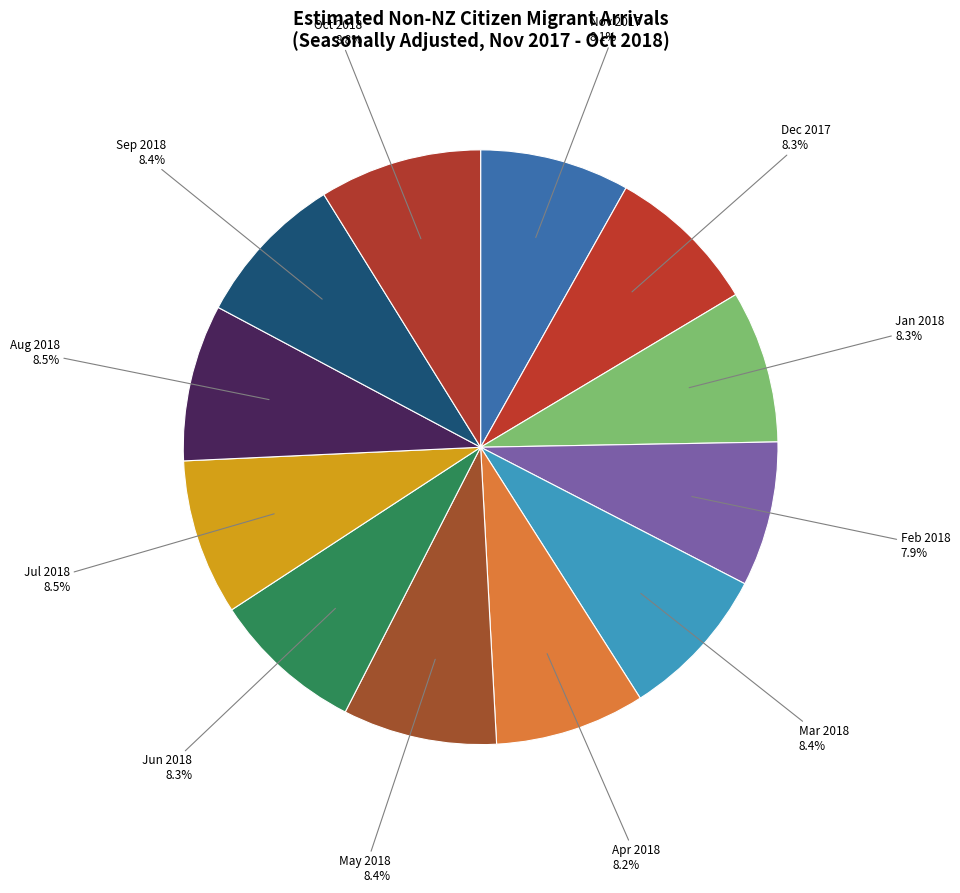

How many slices are in this pie chart?

12